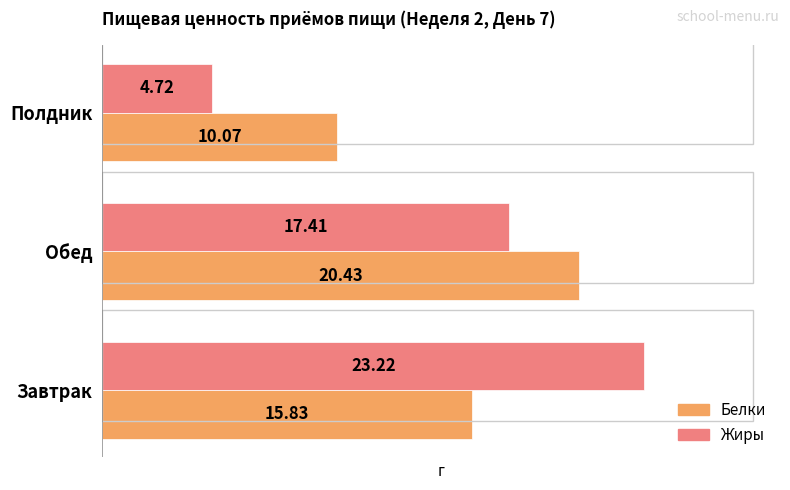

At which label is Белки closest to 15?

Завтрак